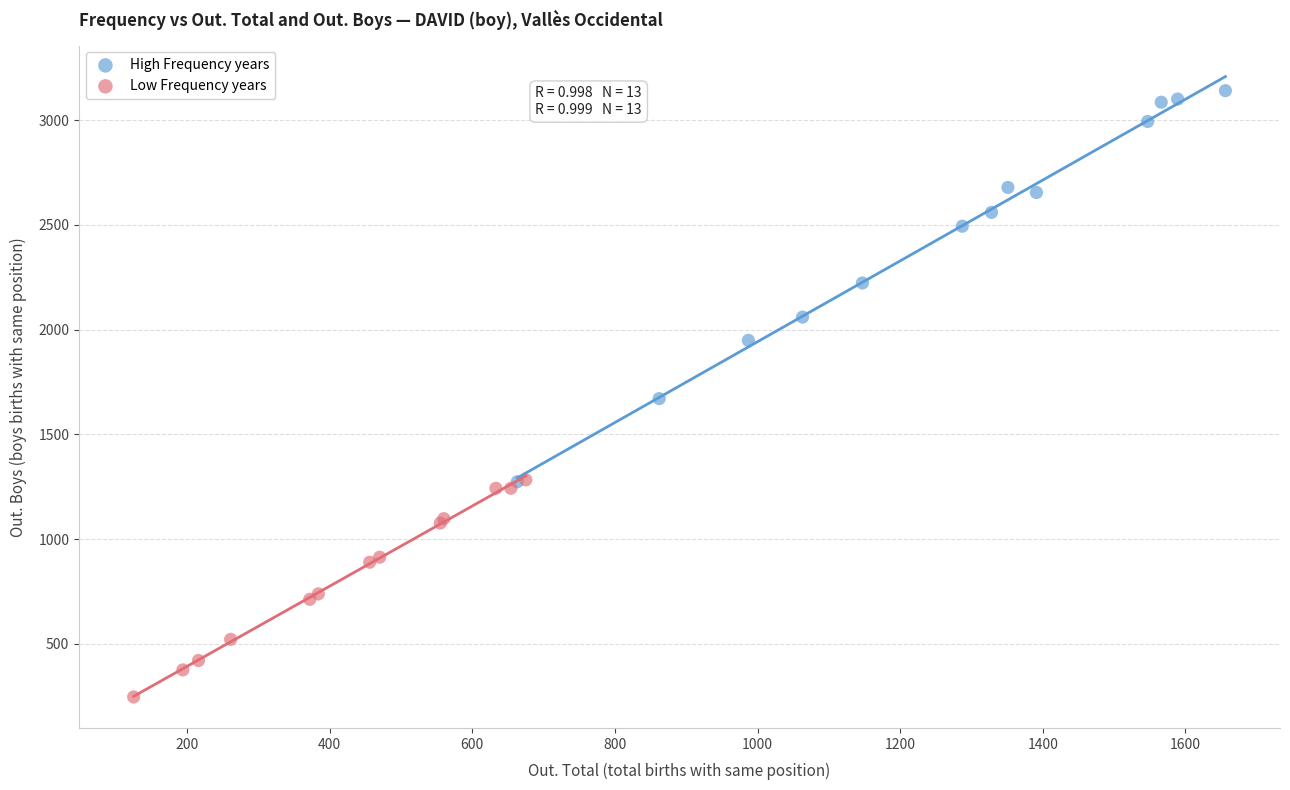

Which series has the widest spread of Y values?

High Frequency years